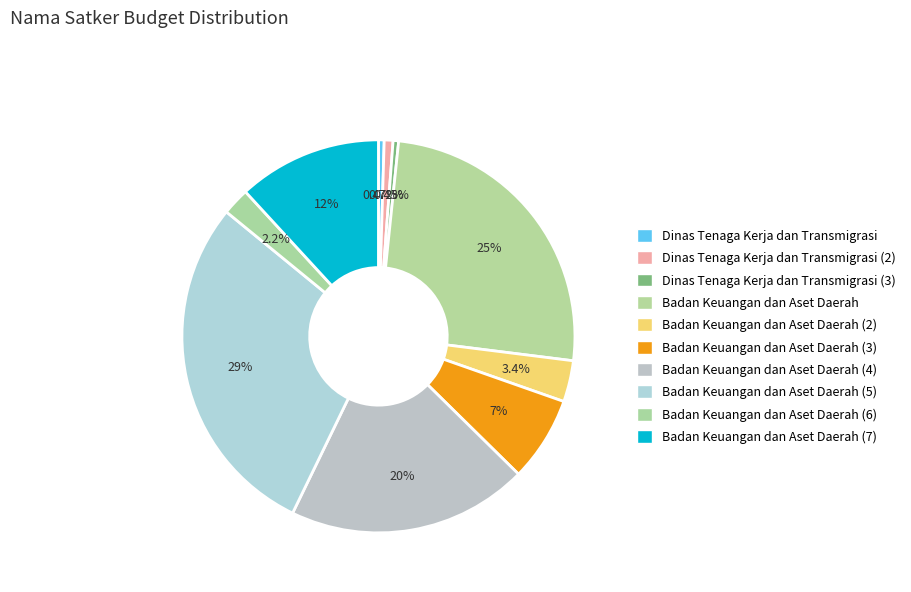

What is the change in value from Badan Keuangan dan Aset Daerah (6) to Badan Keuangan dan Aset Daerah (7)?

+56784000